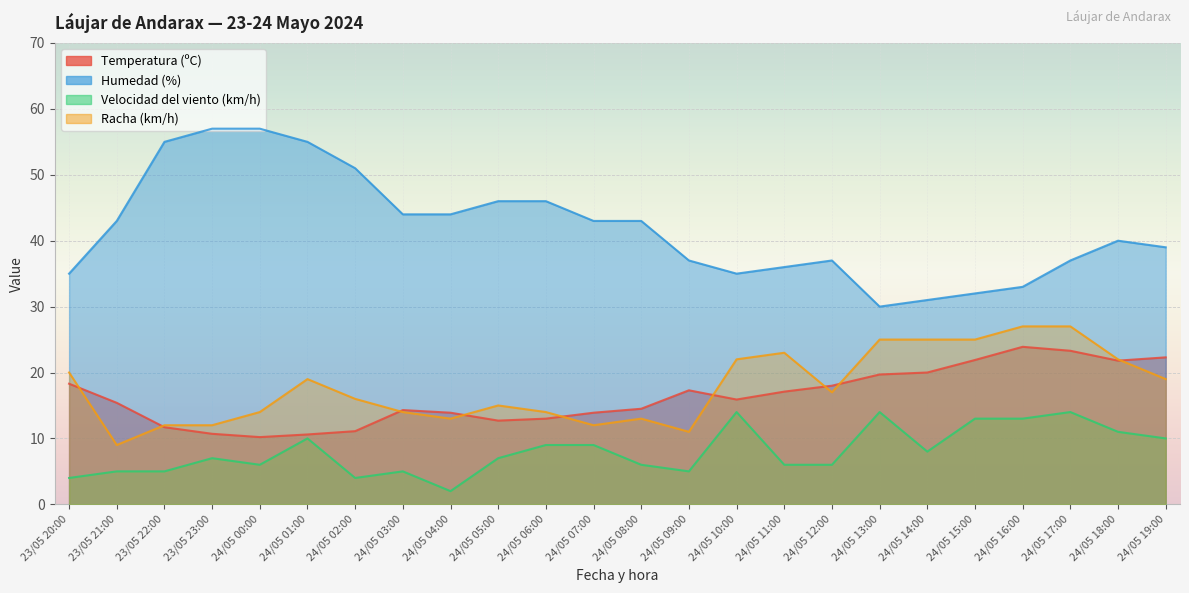

Reading left to right, list all the values displayed in this chart.

Temperatura (ºC): 18.3	15.4	11.7	10.7	10.2	10.6	11.1	14.3	13.9	12.7	13.0	13.9	14.5	17.3	15.9	17.1	18.0	19.7	20.0	21.9	23.9	23.3	21.8	22.3
Humedad (%): 35.0	43.0	55.0	57.0	57.0	55.0	51.0	44.0	44.0	46.0	46.0	43.0	43.0	37.0	35.0	36.0	37.0	30.0	31.0	32.0	33.0	37.0	40.0	39.0
Velocidad del viento (km/h): 4.0	5.0	5.0	7.0	6.0	10.0	4.0	5.0	2.0	7.0	9.0	9.0	6.0	5.0	14.0	6.0	6.0	14.0	8.0	13.0	13.0	14.0	11.0	10.0
Racha (km/h): 20.0	9.0	12.0	12.0	14.0	19.0	16.0	14.0	13.0	15.0	14.0	12.0	13.0	11.0	22.0	23.0	17.0	25.0	25.0	25.0	27.0	27.0	22.0	19.0